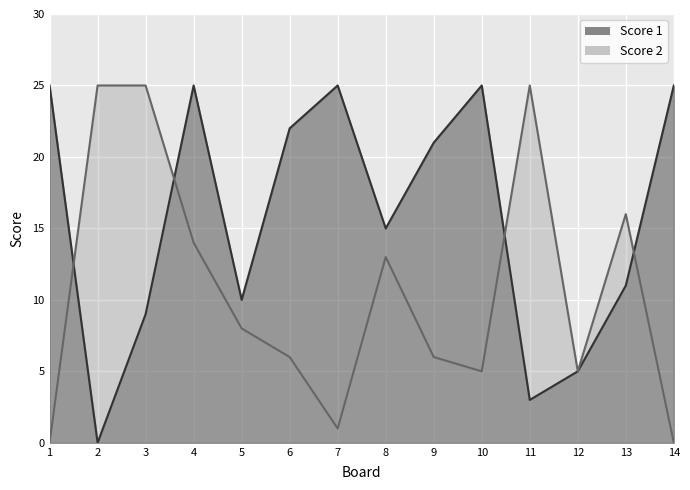

What is the difference between the second highest and minimum values in the Score 2 series?

25